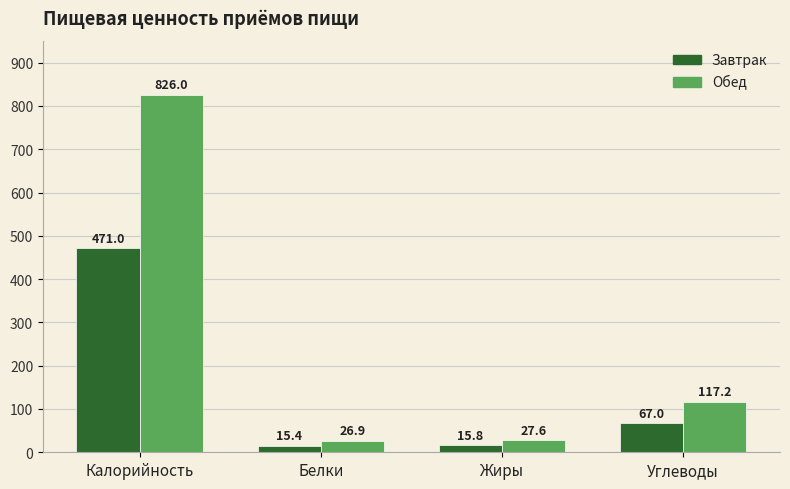

What is the label of the 2nd bar from the left?

Белки